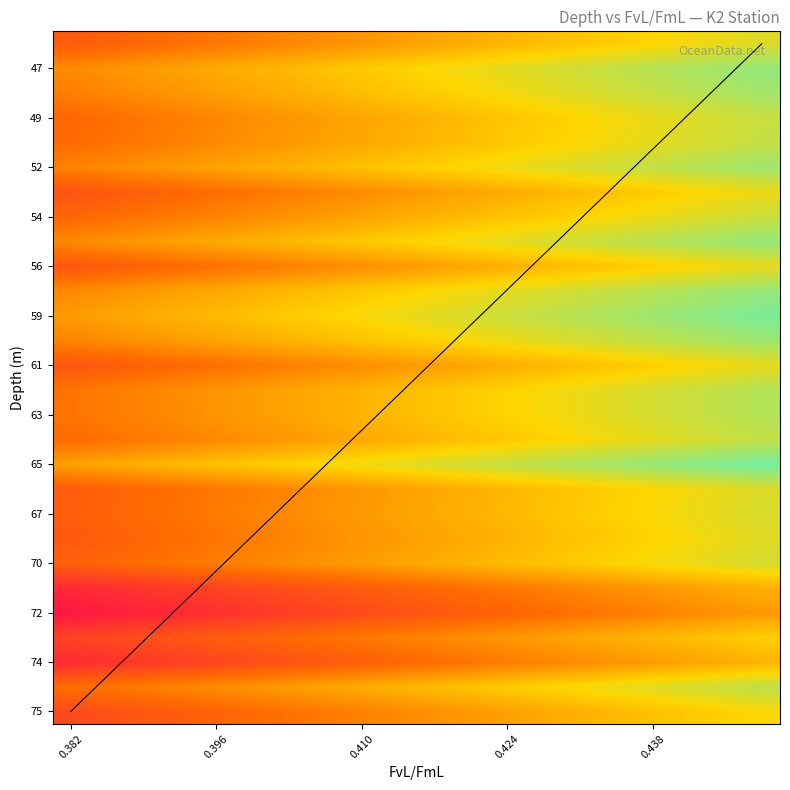

At which category is the sum across all series the highest?

19